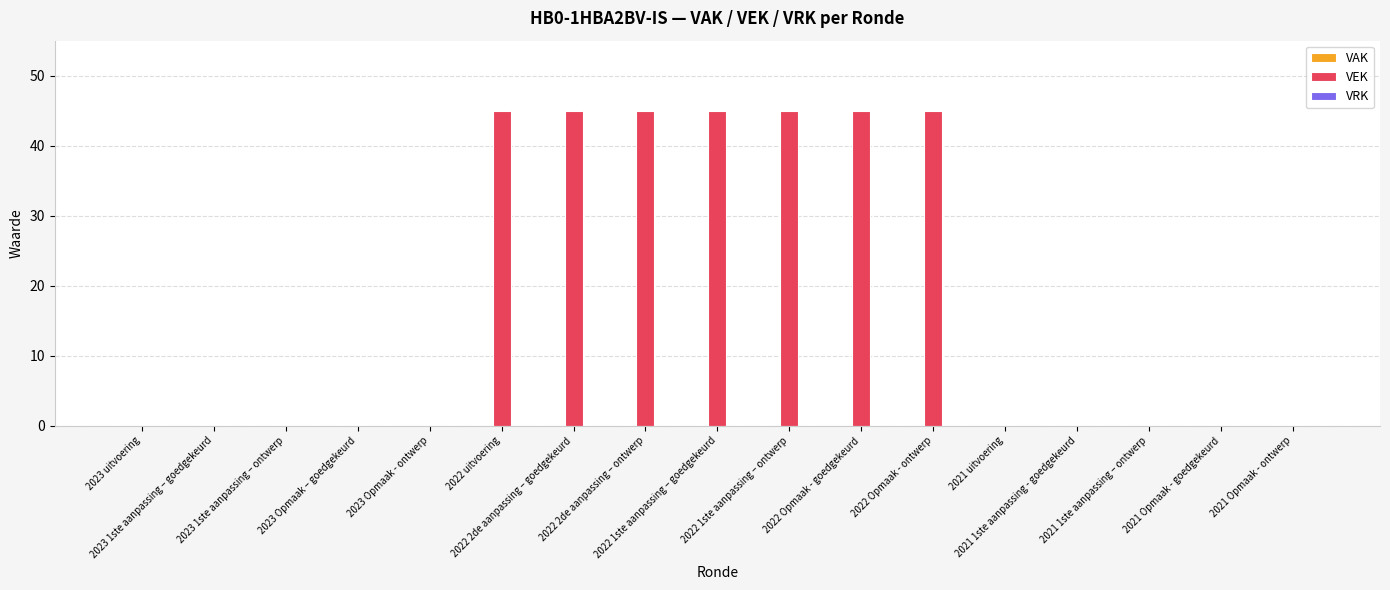

Are the bars horizontal?

No